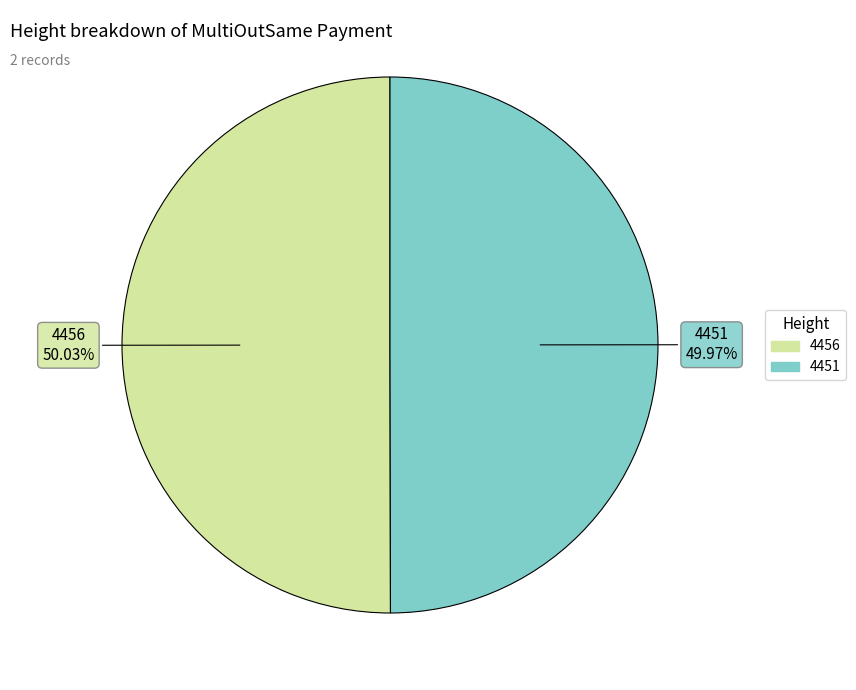

True or false: 4451 accounts for 50% of the total.

True